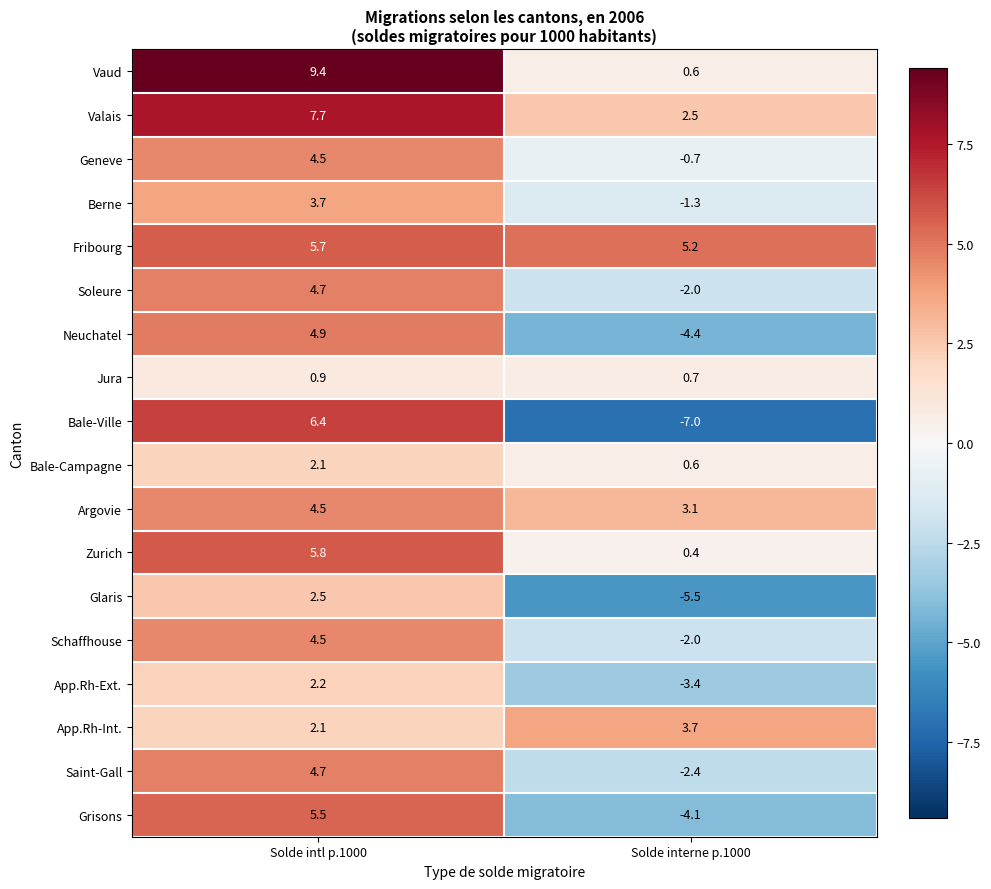

Which series has the largest total across all categories?

Fribourg